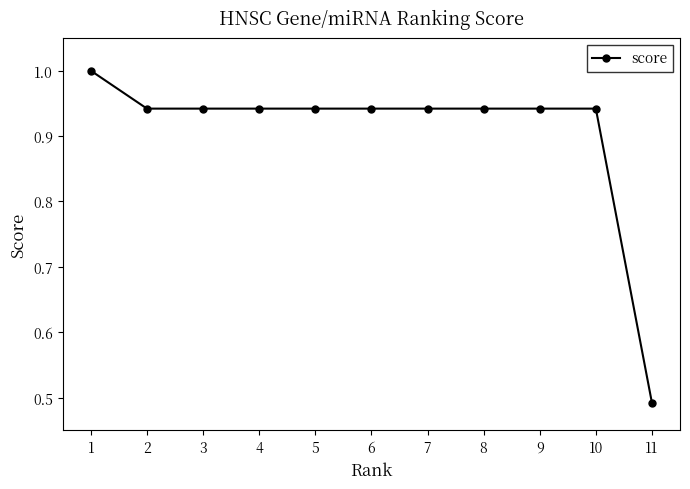

What is the sum of all values?

10.0